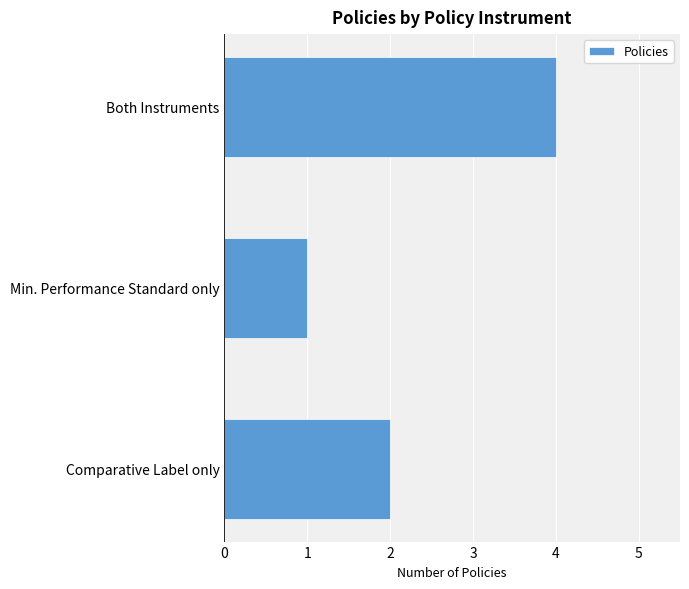

How many distinct data groups are displayed?

1